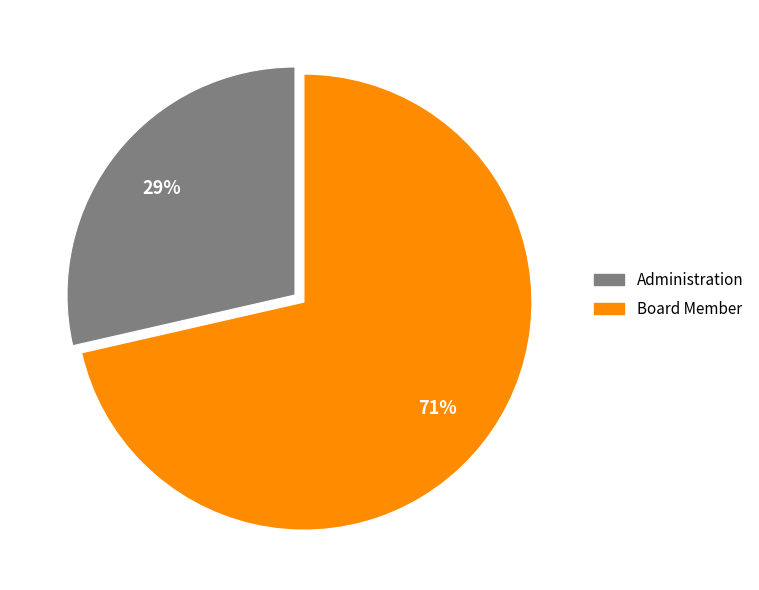

Is the sum of Board Member and Administration greater than half?

Yes